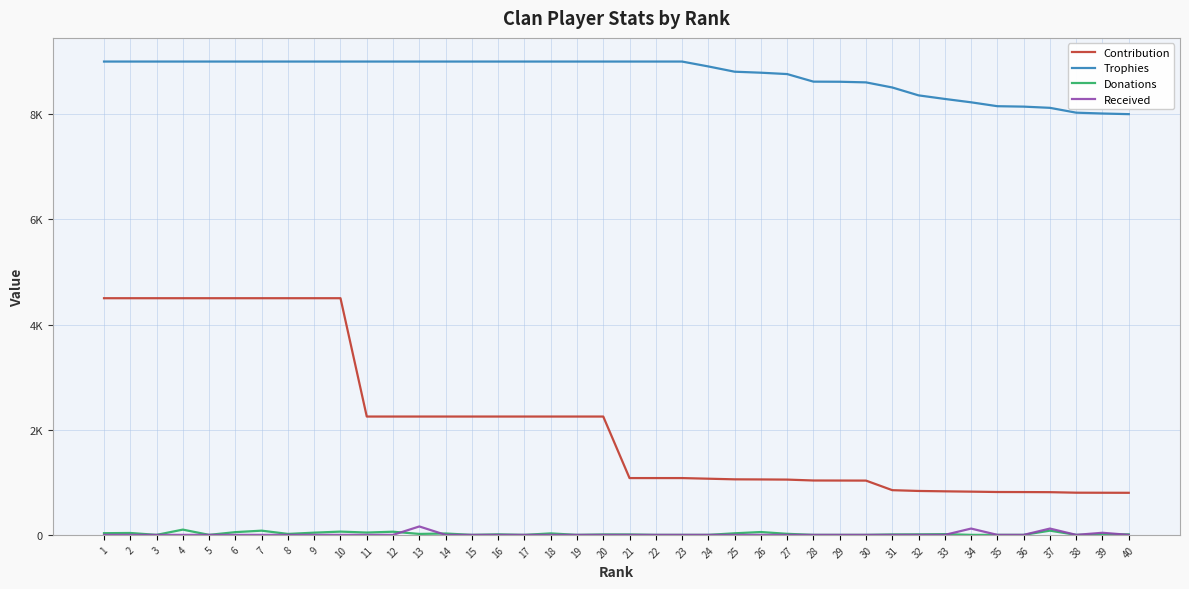

How many interior local peaks does the Received series have?

4